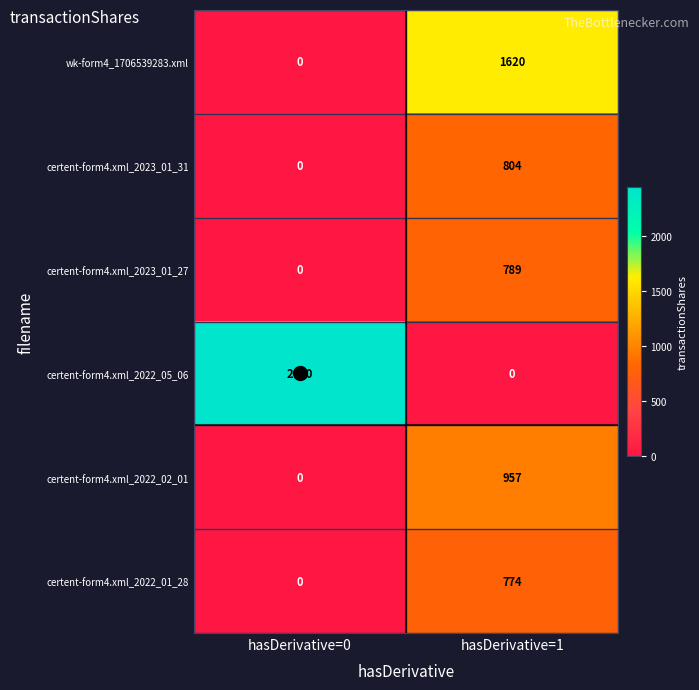

Which series has the largest range (max minus min)?

certent-form4.xml_2022_05_06